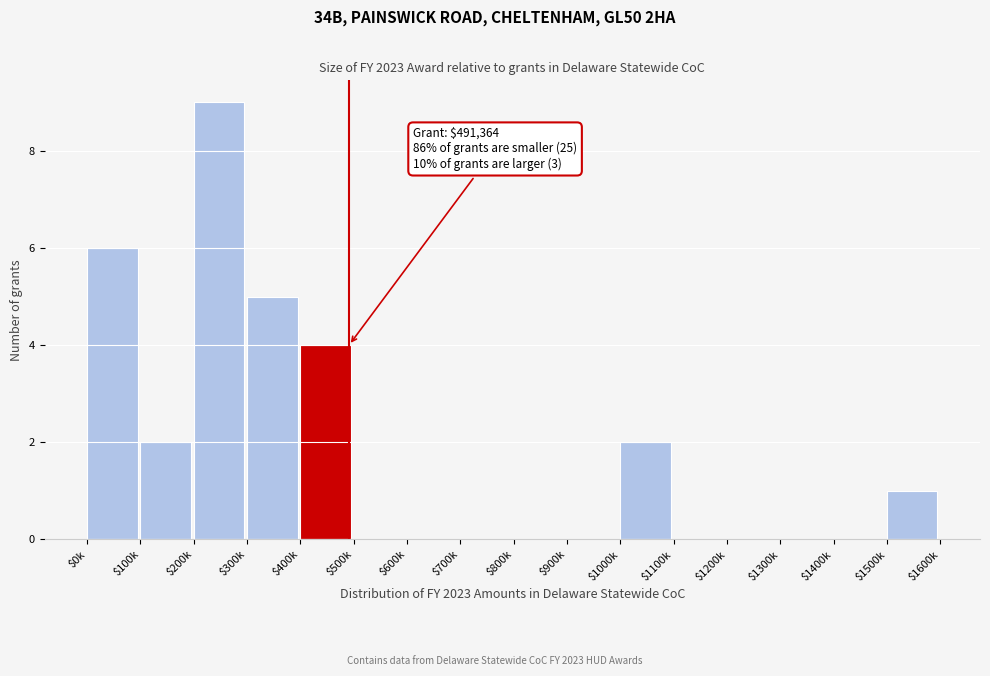

What is the maximum value shown in the chart?

9